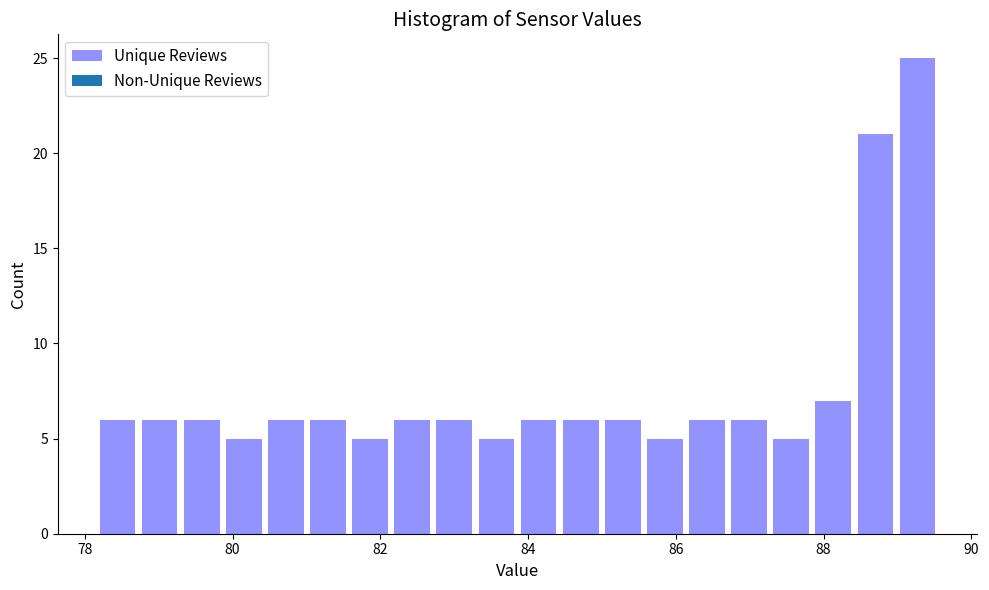

Read against the x-axis, roughly where is the centre of the tallest bar?

89.2